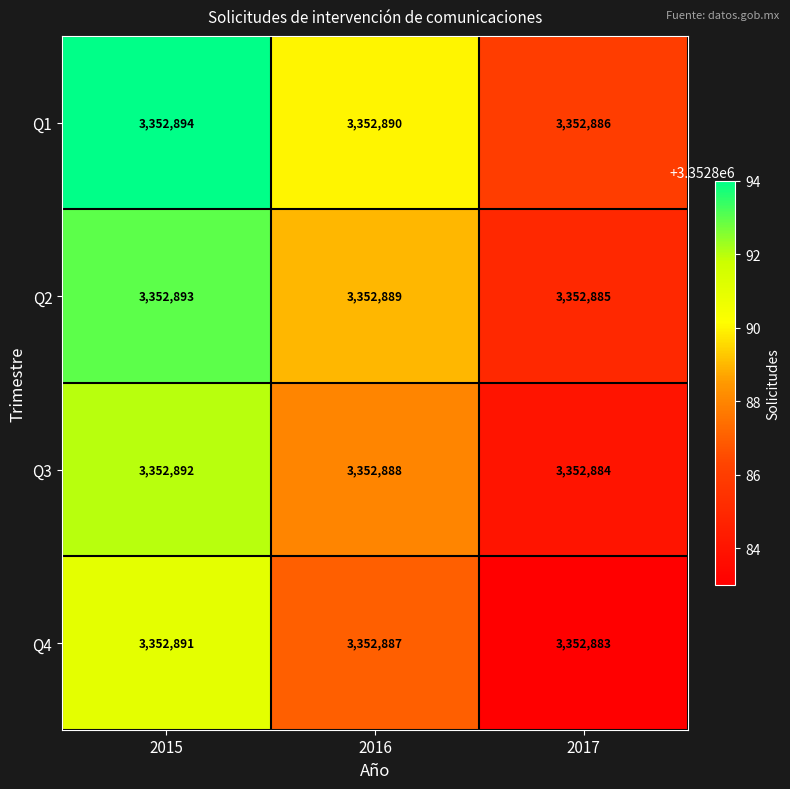

At which label is Q3 closest to 3352888?

2016